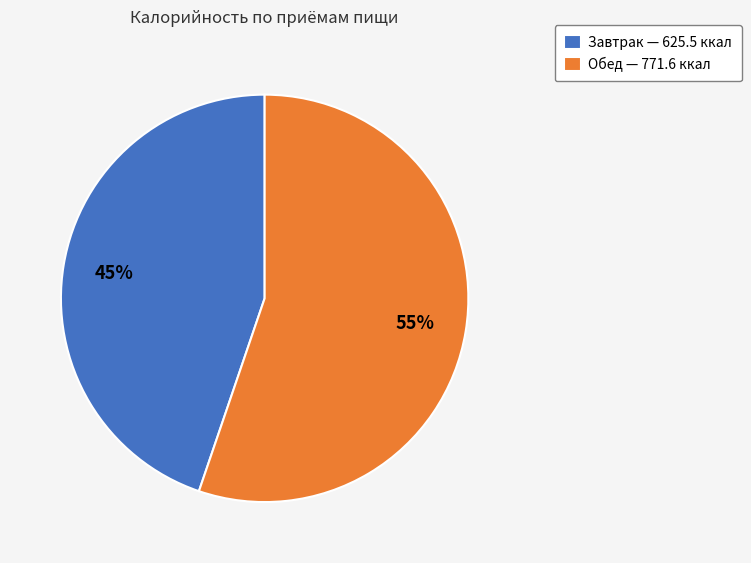

To the nearest percent, what is the difference between the largest and smallest slice percentages?

10%